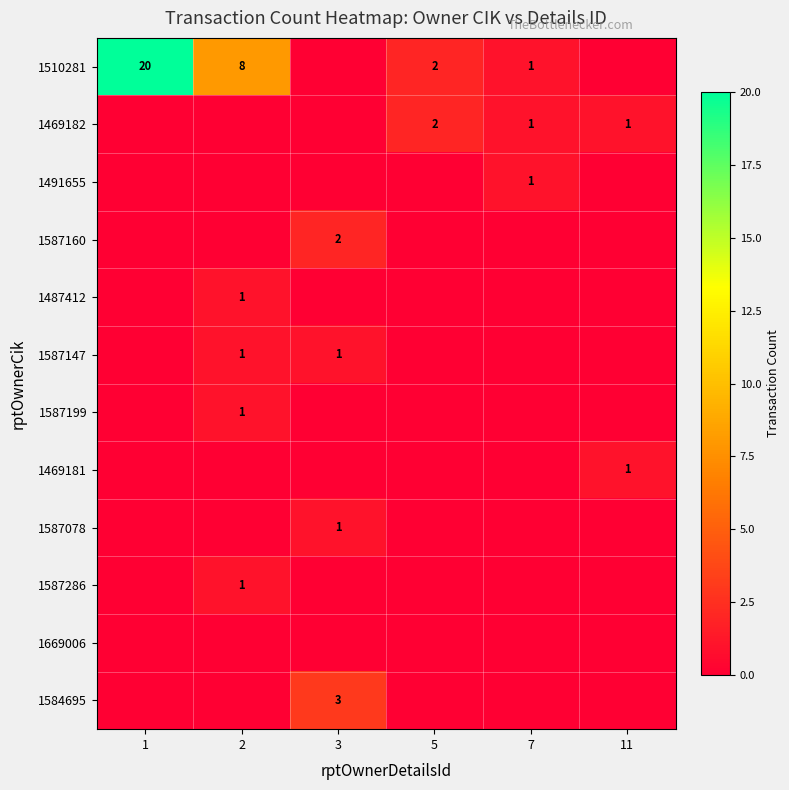

The value of 1587286 at 2 is 1. True or false?

True